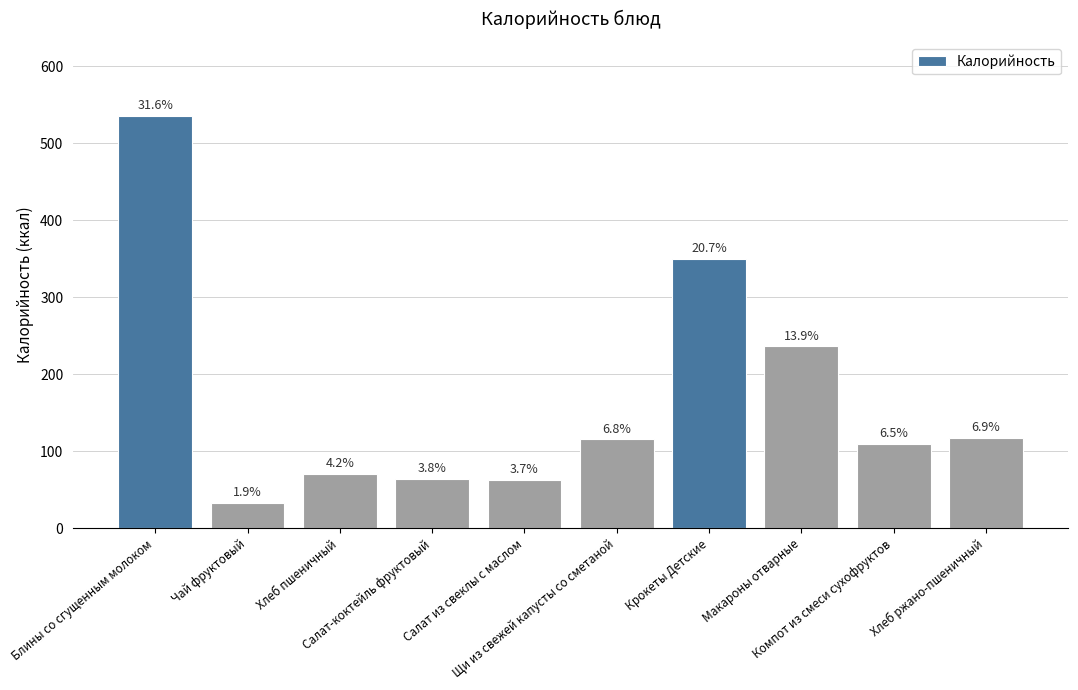

Rank the categories by value from highest to lowest.

Блины со сгущенным молоком, Крокеты Детские, Макароны отварные, Хлеб ржано-пшеничный, Щи из свежей капусты со сметаной, Компот из смеси сухофруктов, Хлеб пшеничный, Салат-коктейль фруктовый, Салат из свеклы с маслом, Чай фруктовый